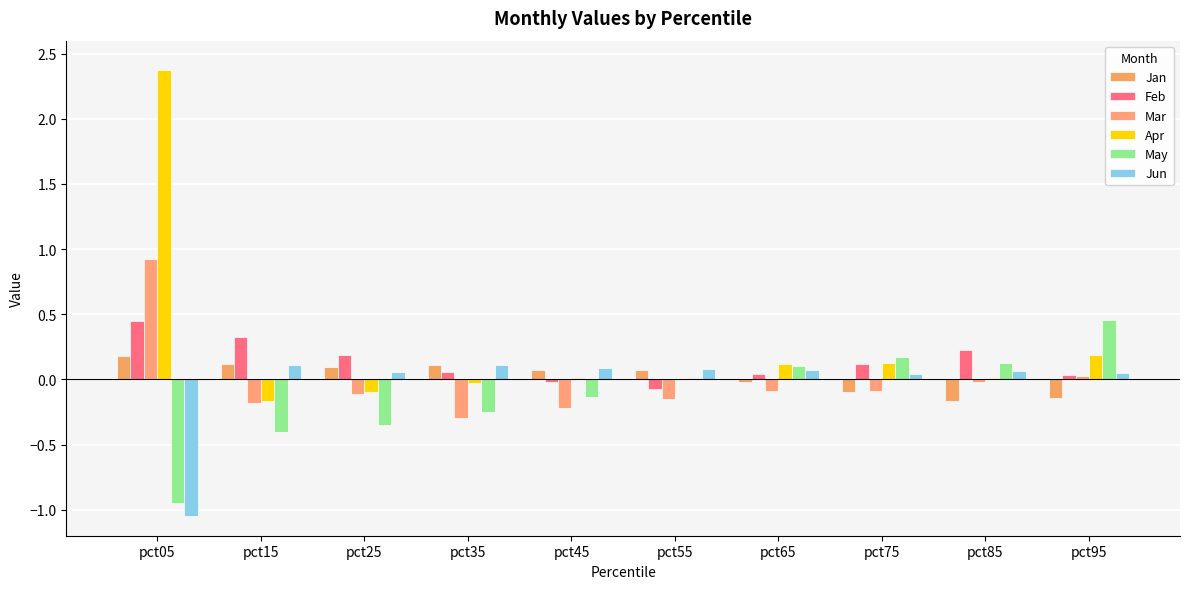

Which series has the widest spread of values?

Apr